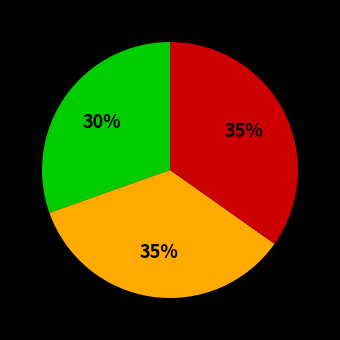

To the nearest percent, what is the average slice percentage?

33%